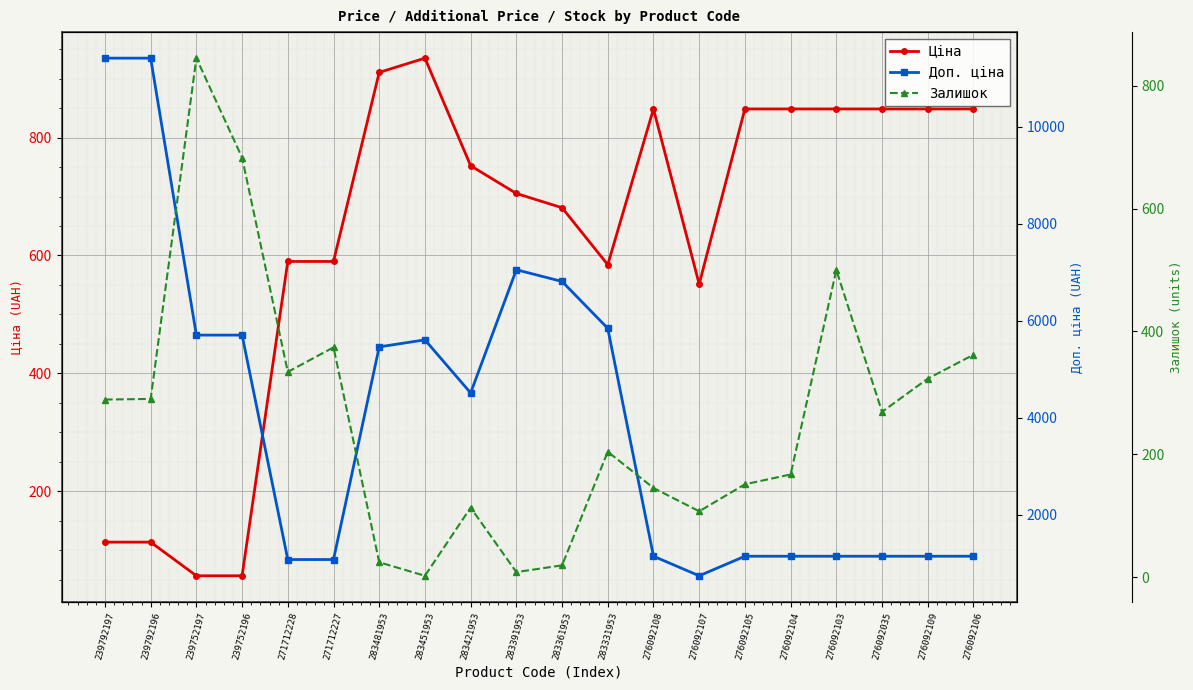

Which series changed the most between 276092107 and 276092035?

Доп. ціна